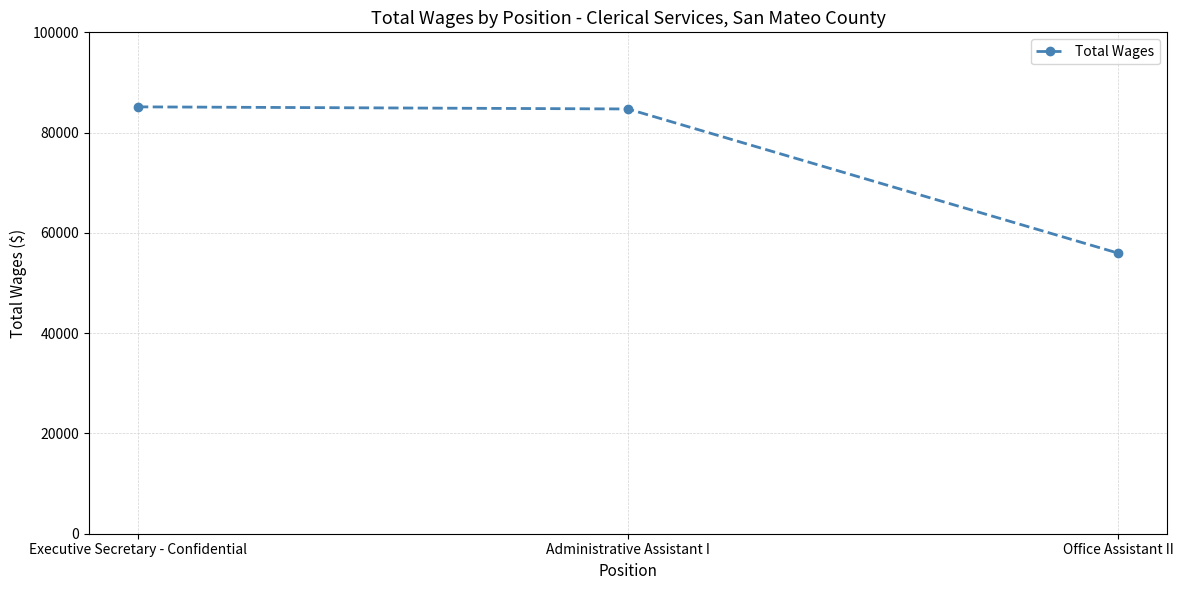

Does the chart have visible grid lines?

Yes